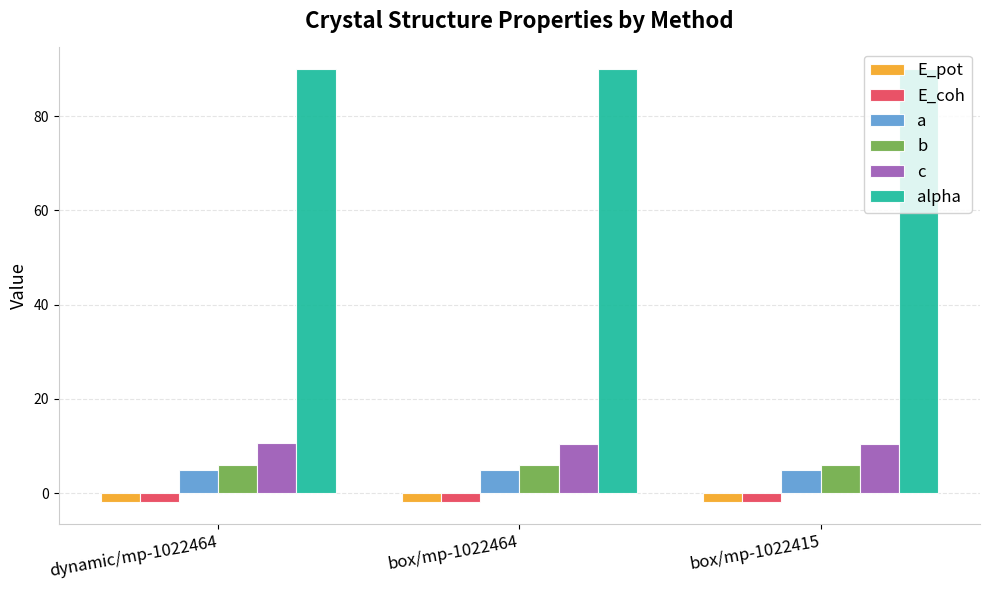

What is the sum of all c values?

31.6